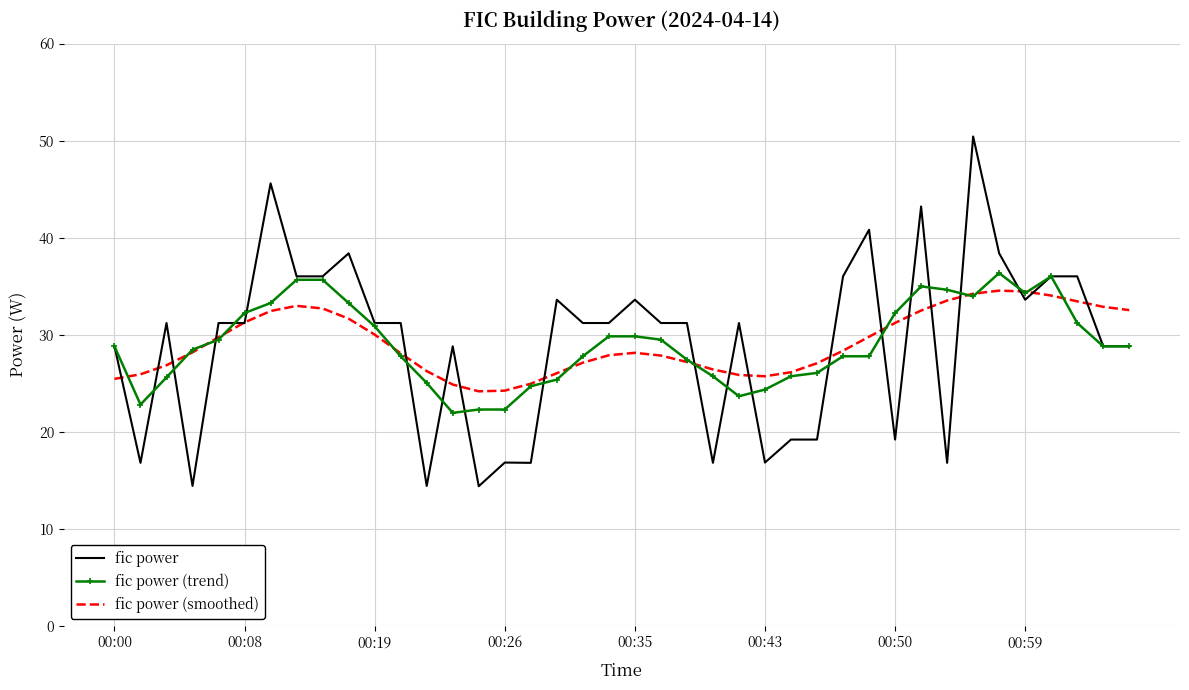

Which series has the largest range (max minus min)?

fic power